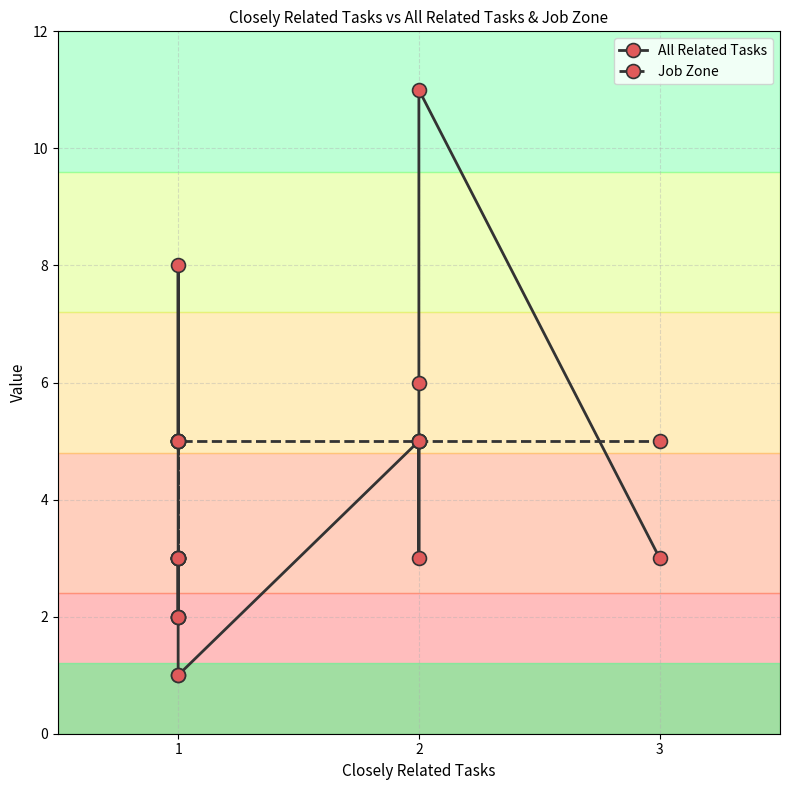

What is the minimum value for Job Zone?

3